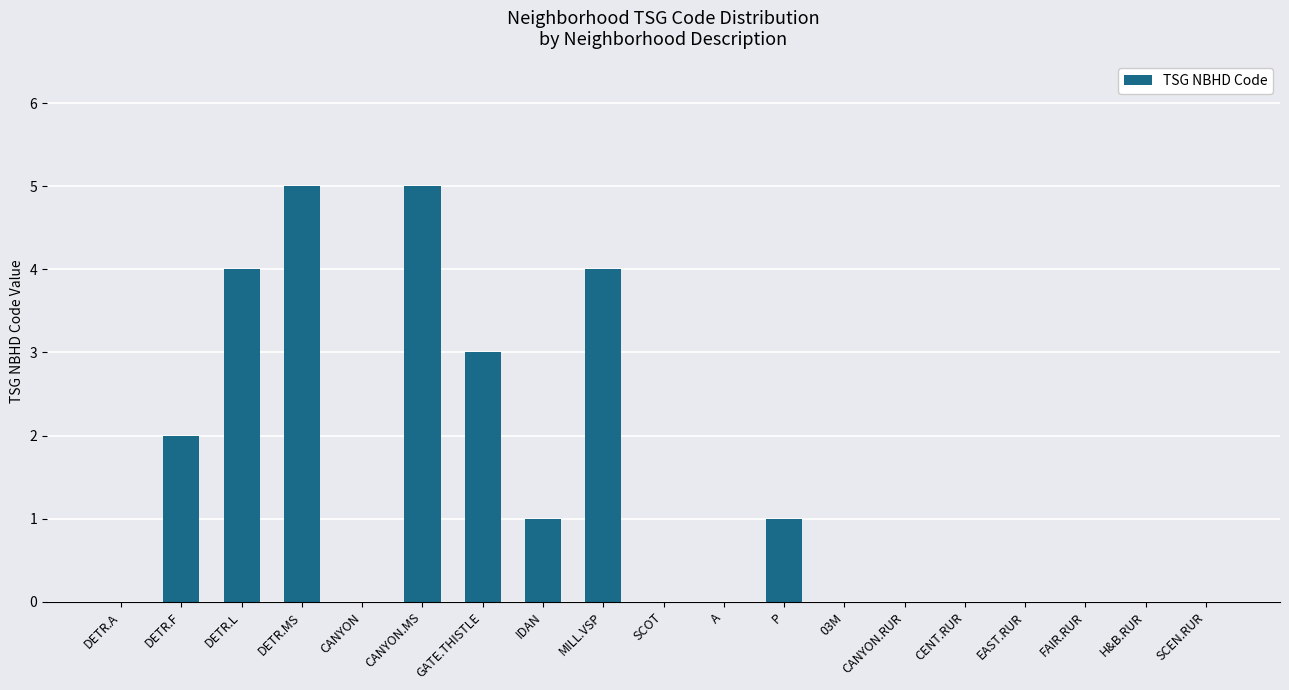

Is it true that the value at H&B.RUR is 3?

False